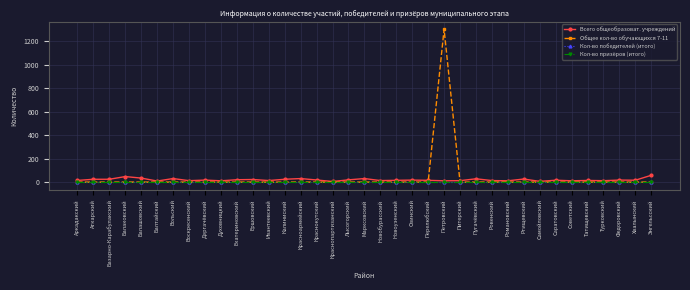

Rank the categories by Всего общеобразоват. учреждений value from highest to lowest.

Энгельсский, Балаковский, Балашовский, Вольский, Красноармейский, Марксовский, Пугачёвский, Ртищевский, Аткарский, Базарно-Карабулакский, Калиниский, Ершовский, Екатериновский, Лысогорский, Краснокутский, Дергачёвский, Озинский, Федоровский, Саратовский, Хвалынский, Новоузенский, Перелюбский, Аркадакский, Татищевский, Ивантеевский, Новобурасский, Ровенский, Воскресенский, Питерский, Турковский, Духовницкий, Петровский, Романовский, Советский, Балтайский, Самойловский, Краснопартизанский